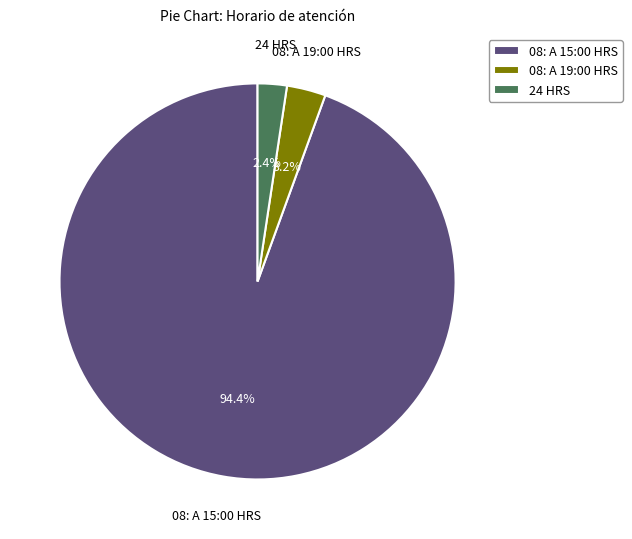

Which has a higher value, 24 HRS or 08: A 15:00 HRS?

08: A 15:00 HRS